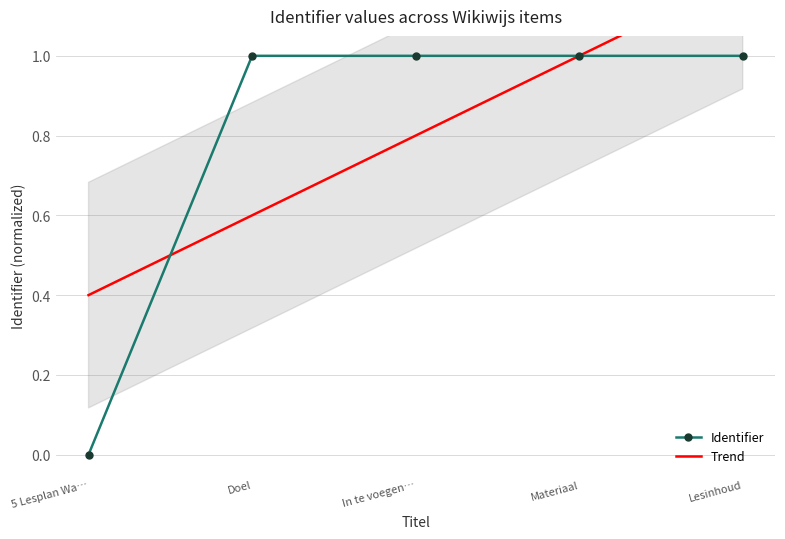

True or false: Identifier has a value of 0.2 at Doel.

False